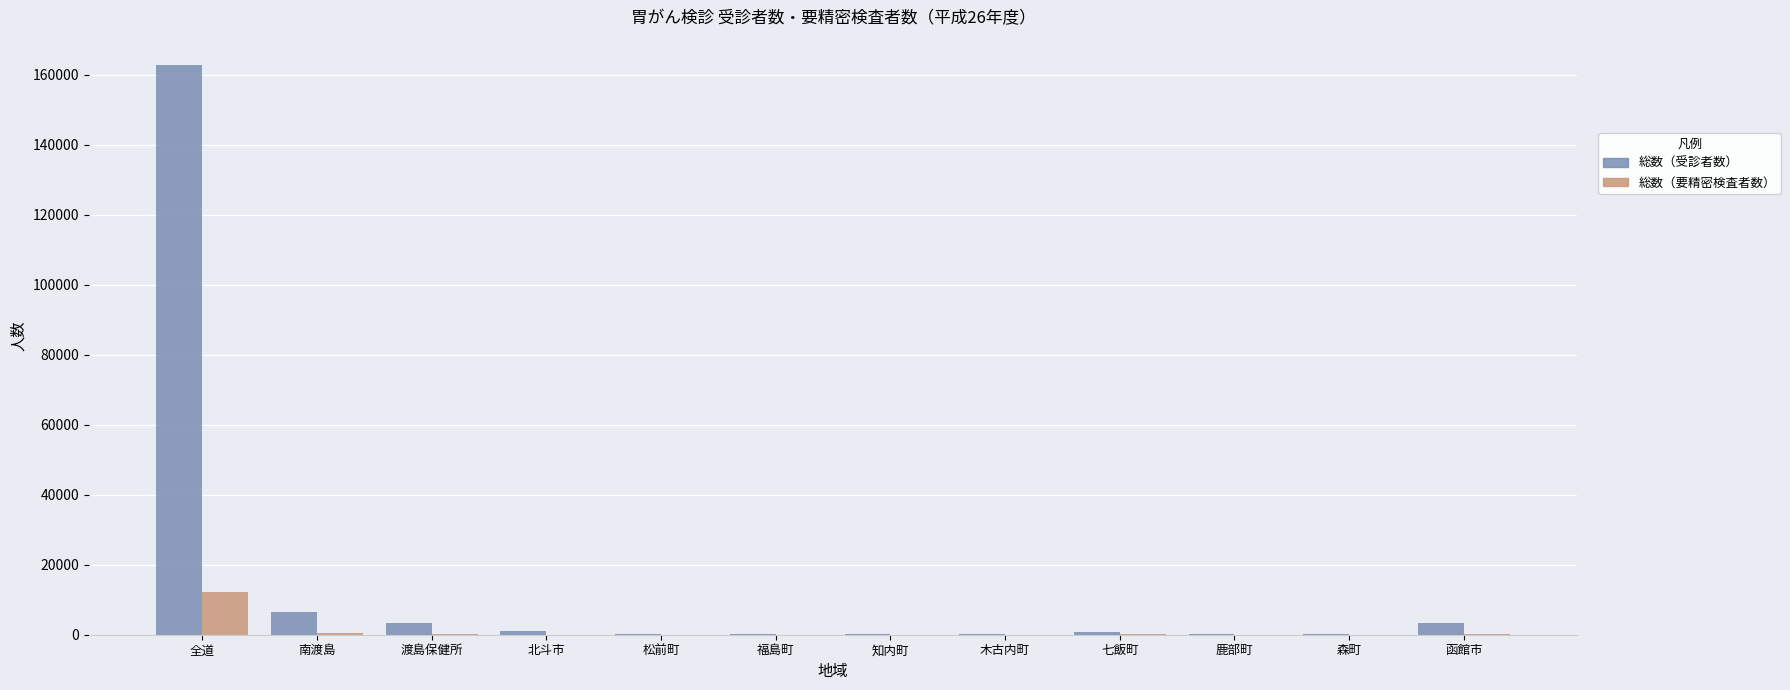

What is the sum of all 総数（受診者数） values?

179220